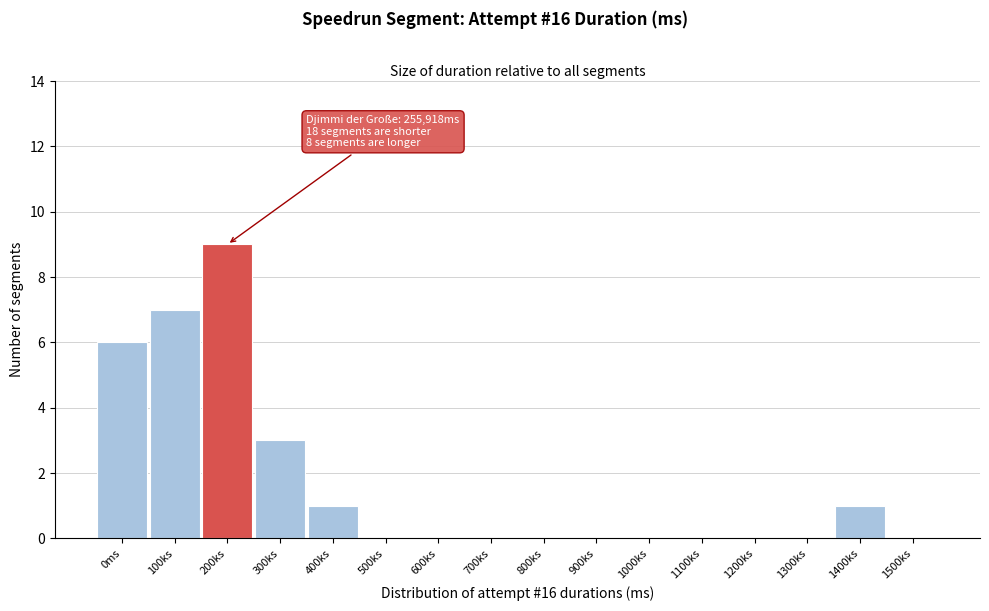

Reading left to right, extract all data points from this chart.

0ms=6	100ks=7	200ks=9	300ks=3	400ks=1	500ks=0	600ks=0	700ks=0	800ks=0	900ks=0	1000ks=0	1100ks=0	1200ks=0	1300ks=0	1400ks=1	1500ks=0